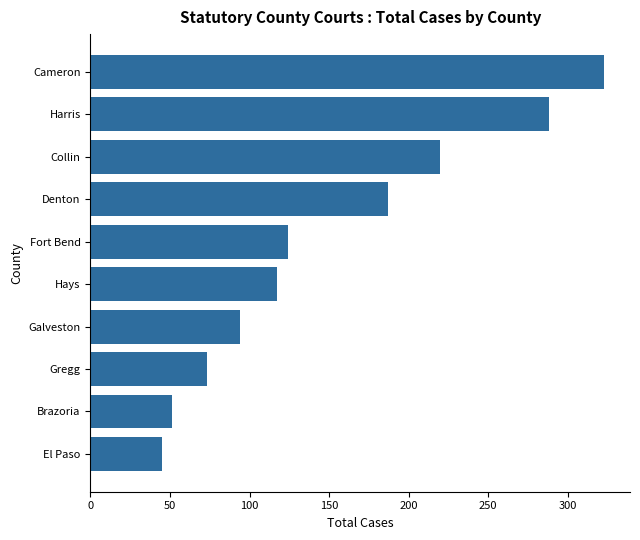

Reading bottom to top, transcribe all the data shown in this chart.

45	51	73	94	117	124	187	220	288	323